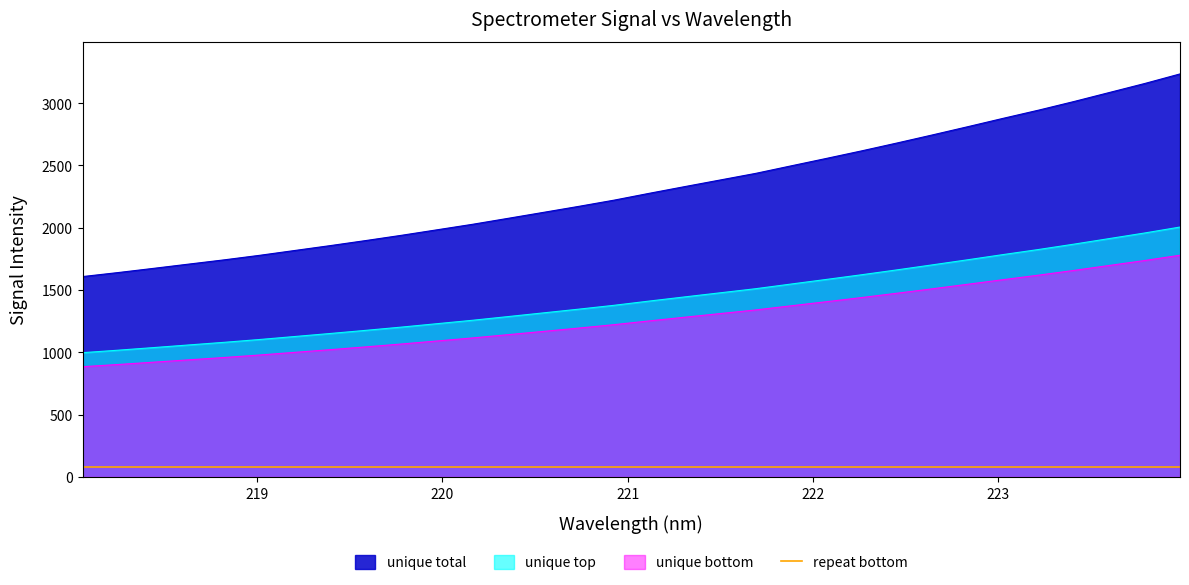

What is the ratio of the value at 218.2508 to the value at 218.0596?

1.0